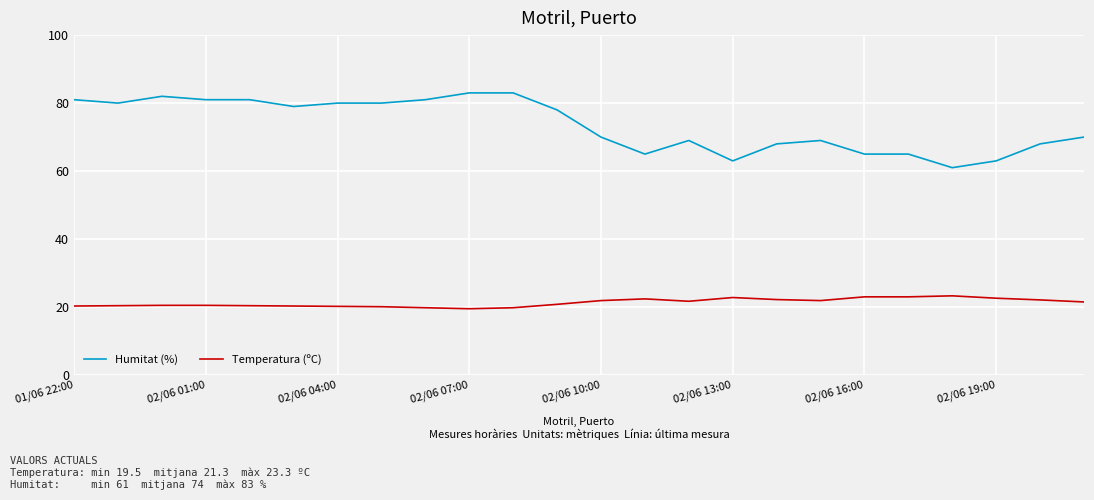

Which series has the largest total across all categories?

Humitat (%)